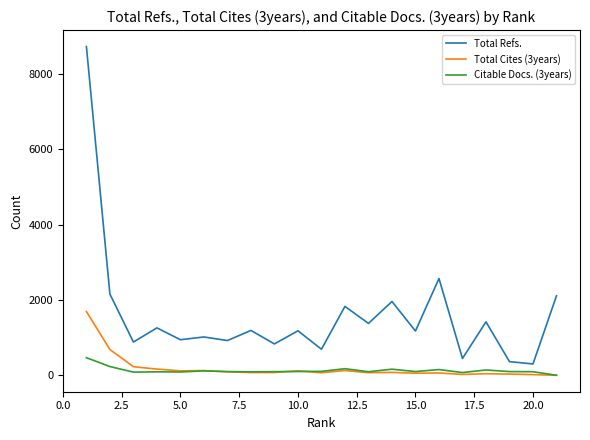

Does the chart display data point markers on the line(s)?

No